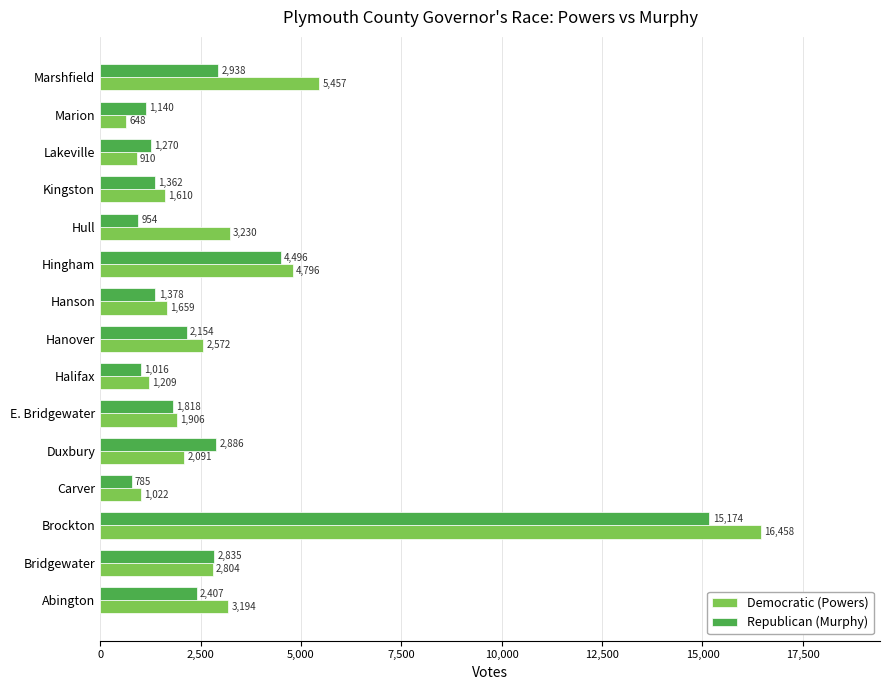

The value of Democratic (Powers) at E. Bridgewater is 2696. True or false?

False